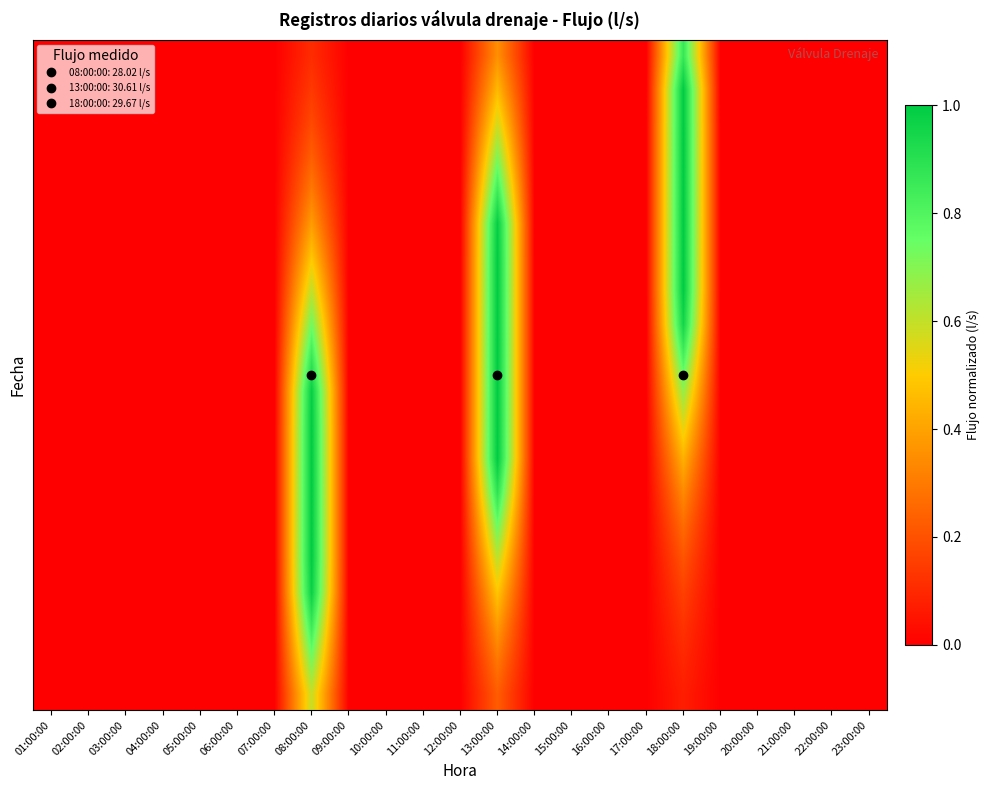

Which has a higher value, 05:00:00 or 13:00:00?

13:00:00